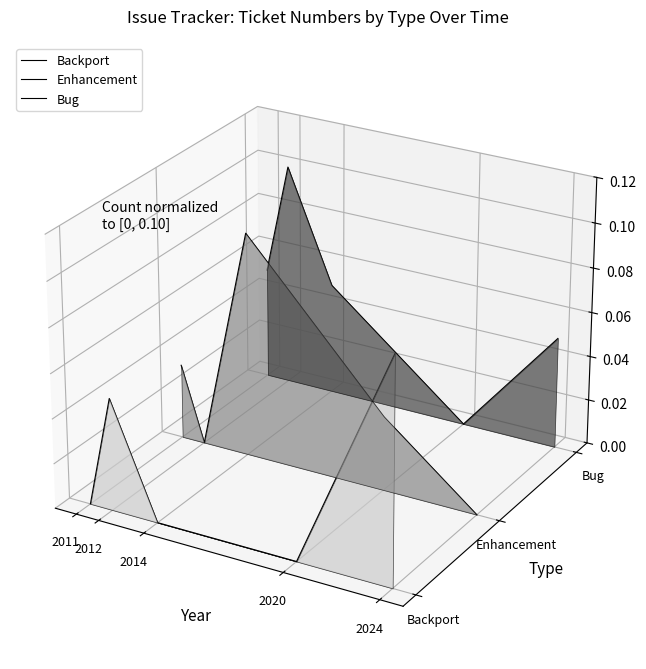

In Enhancement, how many points are higher than both neighbors (excluding endpoints)?

1